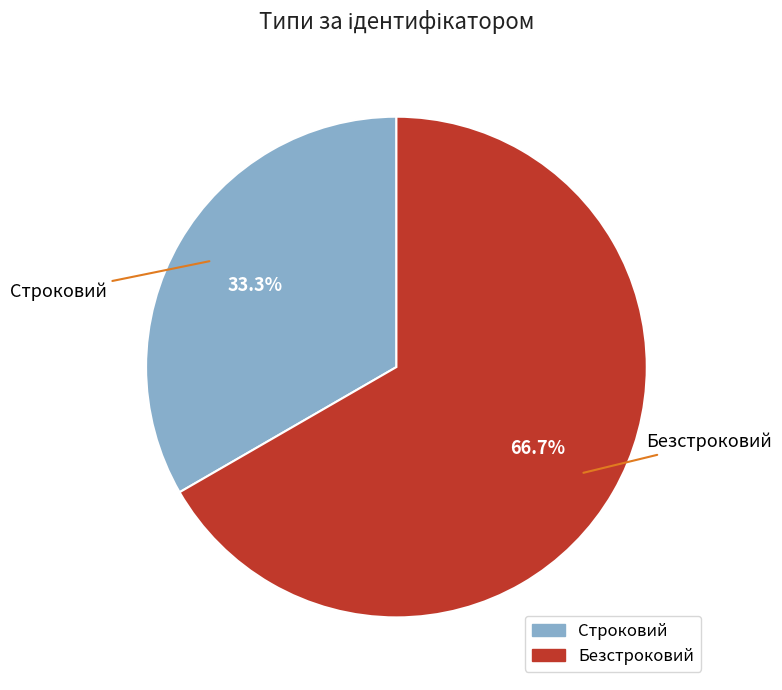

Rank the categories by value from lowest to highest.

Строковий, Безстроковий